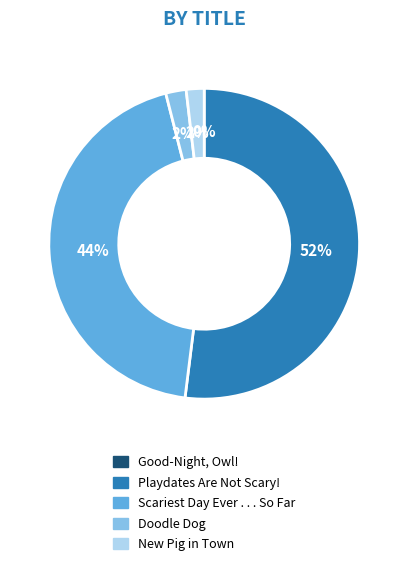

Combined, do Playdates Are Not Scary! and New Pig in Town account for over 50%?

Yes